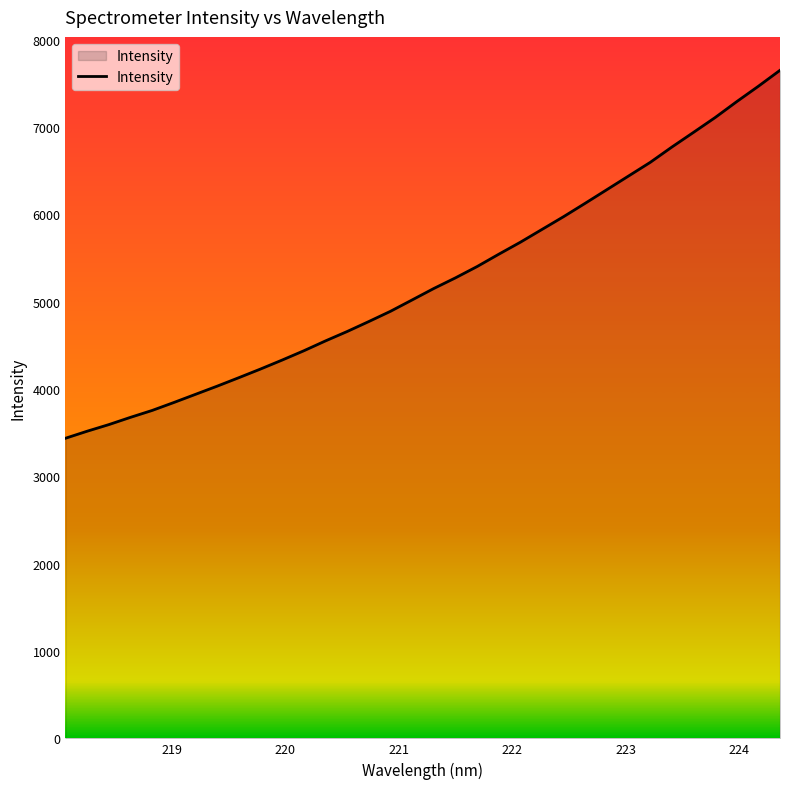

What is the maximum value shown in the chart?

7648.1